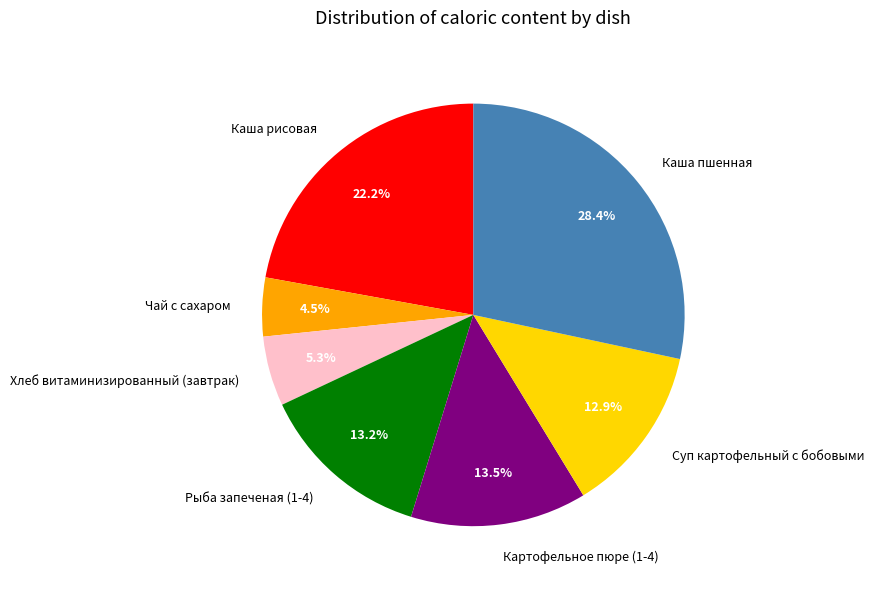

What percentage is the Каша пшенная slice, to the nearest percent?

28%